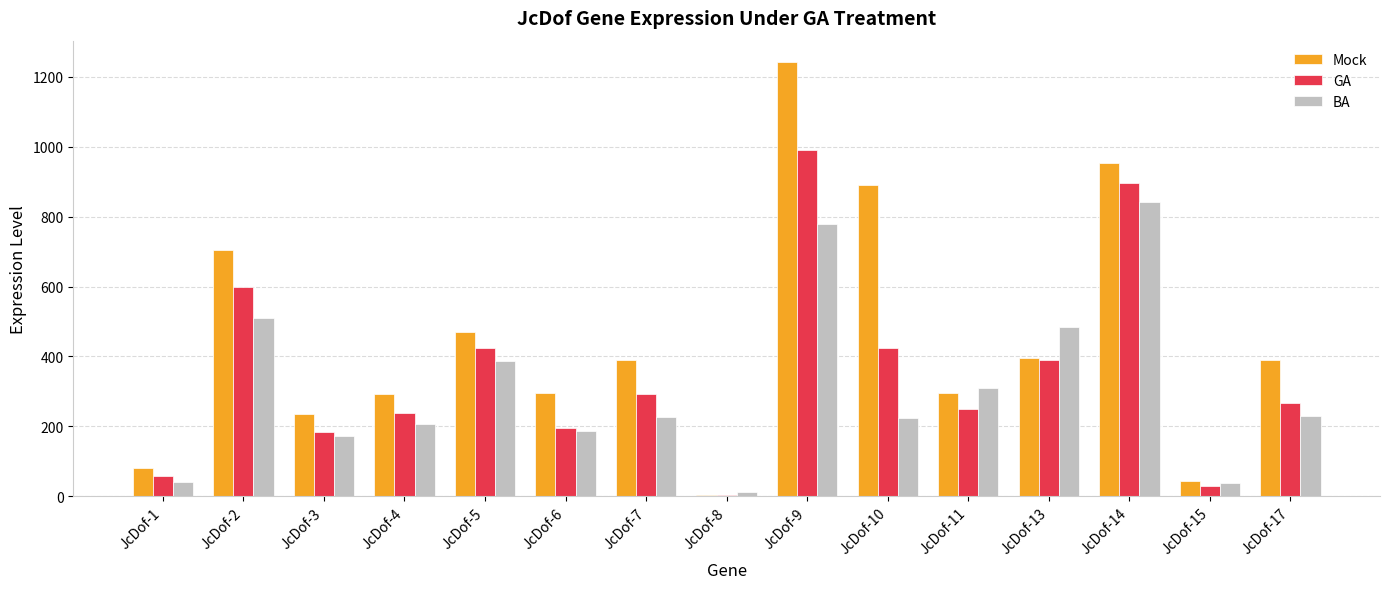

Which series changed the most between JcDof-4 and JcDof-6?

GA